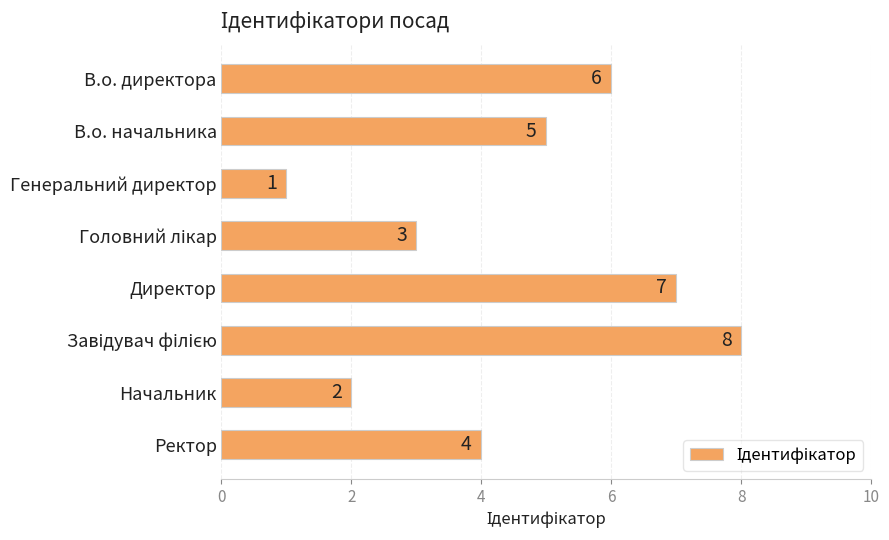

Which label corresponds to the smallest value in the chart?

Генеральний директор